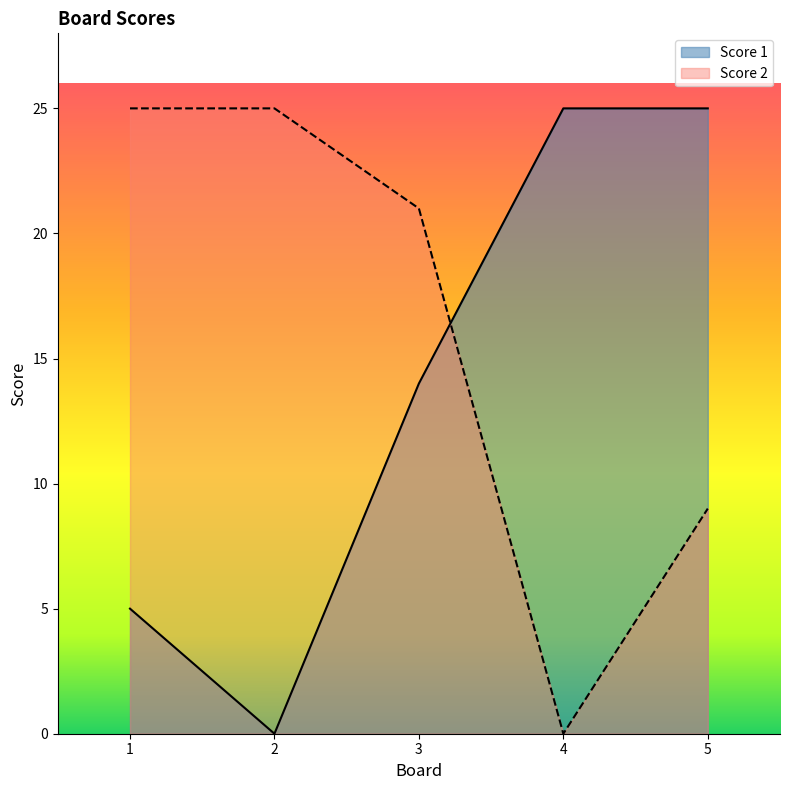

What is the spread (max minus min) of values at 1?

20